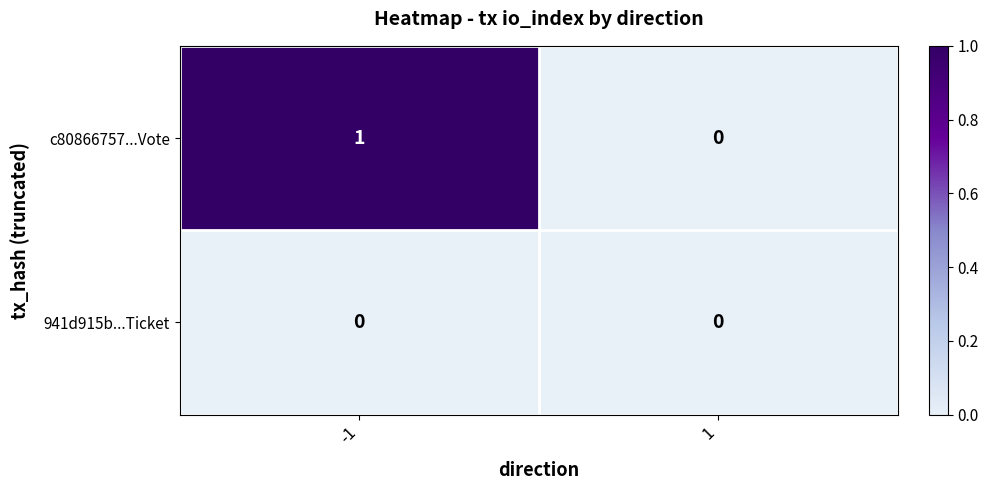

Which series has the widest spread of values?

c80866757...Vote